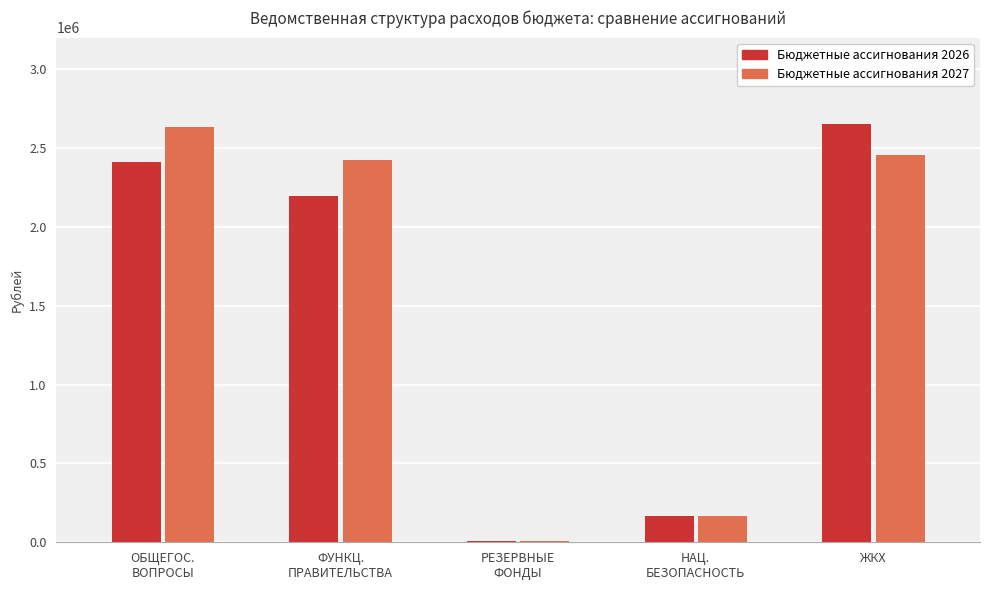

Which category has the highest value in the Бюджетные ассигнования 2026 series?

ЖКХ